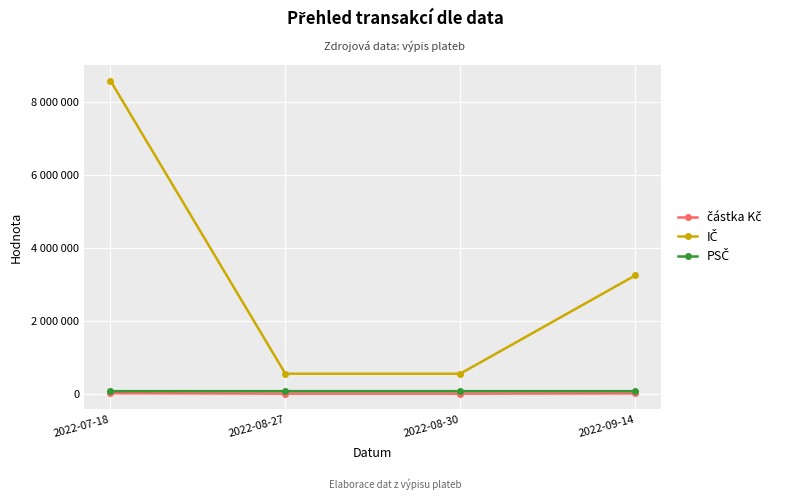

Does the chart have visible grid lines?

Yes